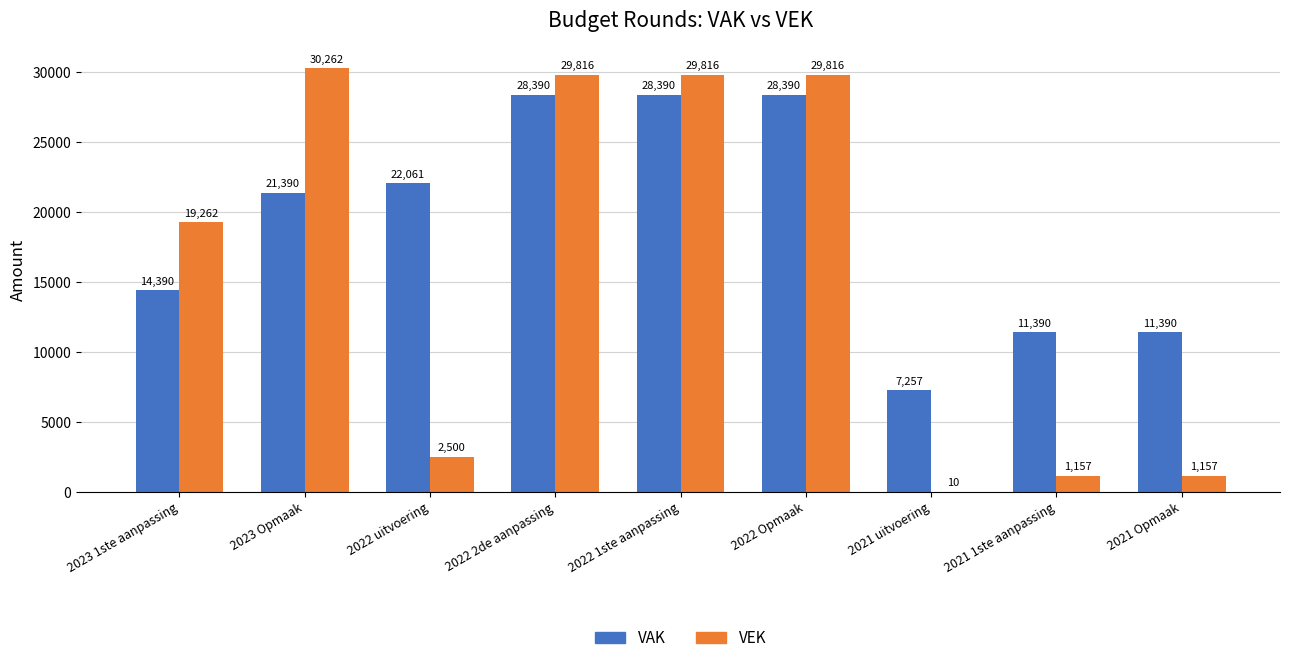

What are all the series names shown in the legend?

VAK, VEK